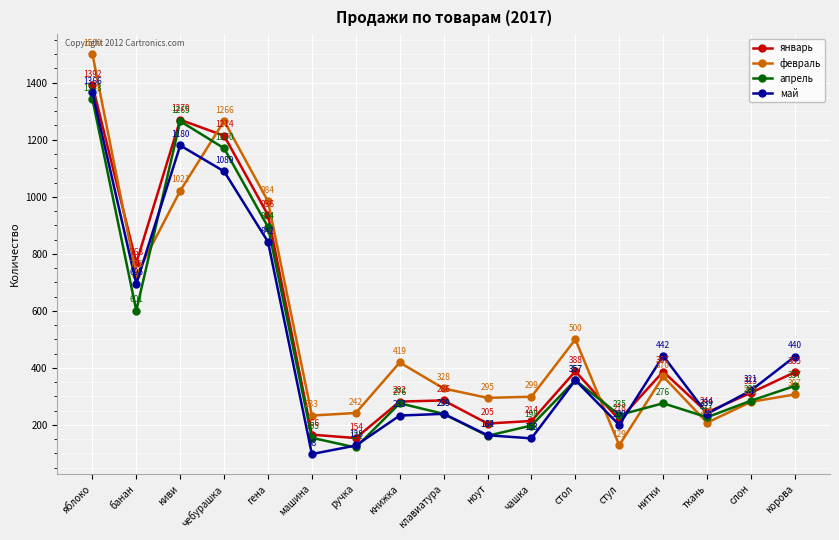

What is the difference between the maximum and second lowest values in the февраль series?

1292